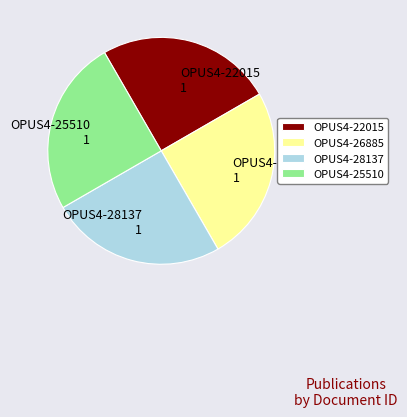

How many slices are in this pie chart?

4